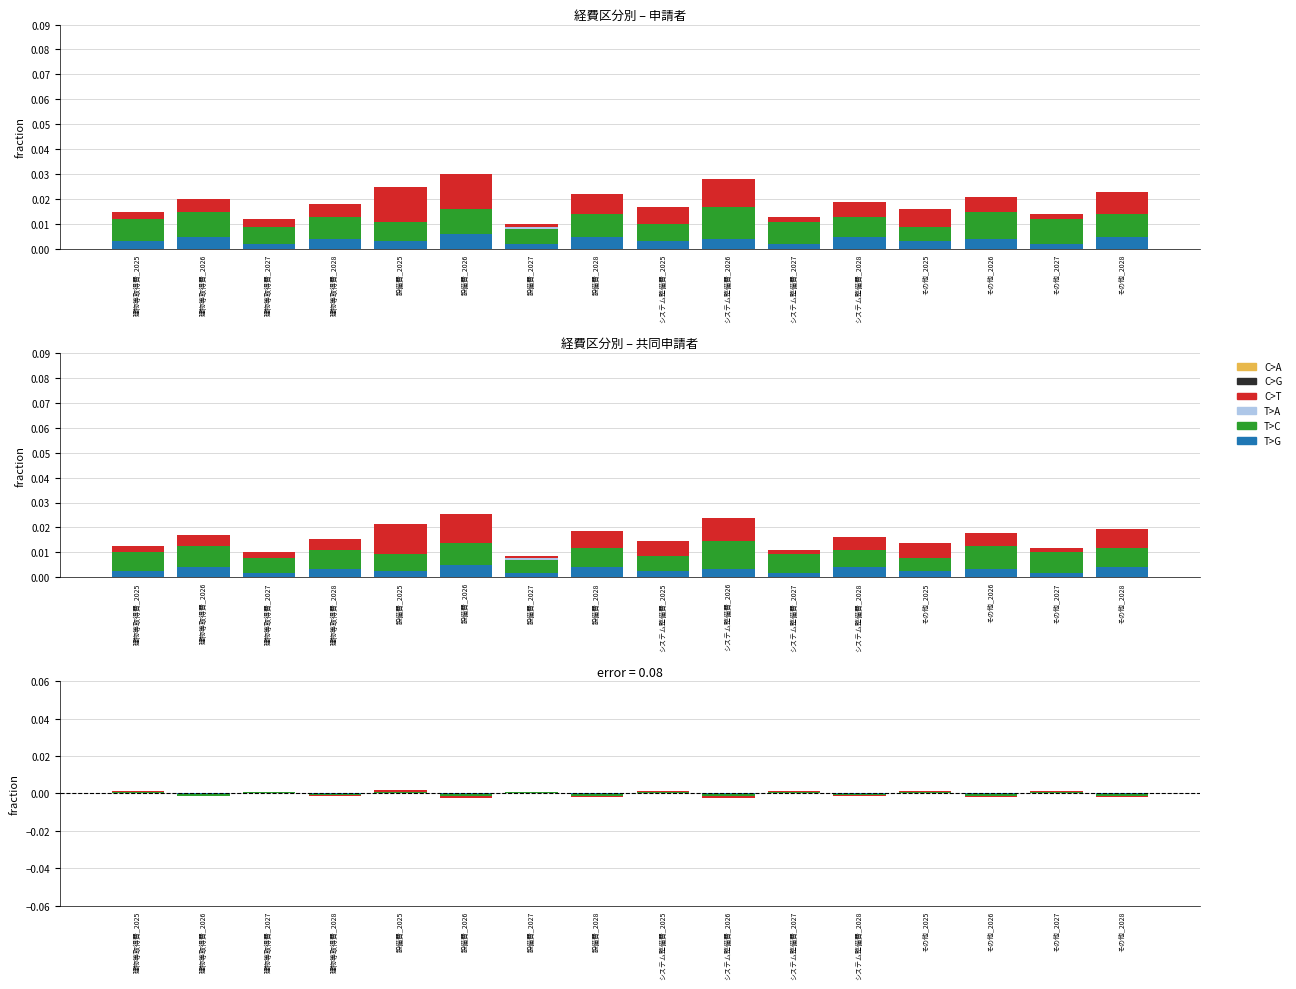

At which category does the chart reach its peak across all series?

設備費_2025